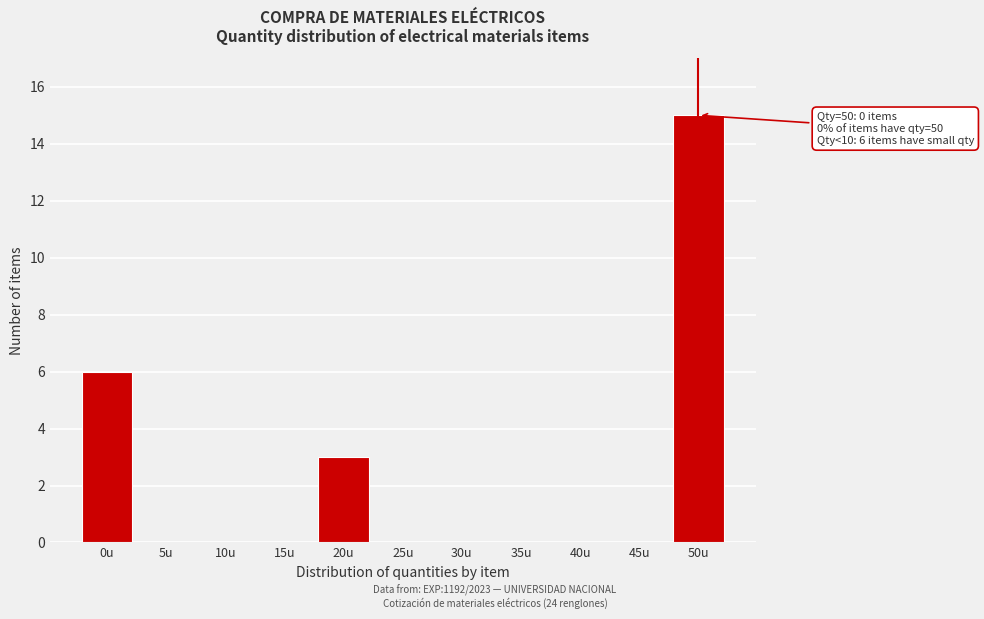

Reading left to right, what are all the values shown in this chart?

0u=6	5u=0	10u=0	15u=0	20u=3	25u=0	30u=0	35u=0	40u=0	45u=0	50u=15